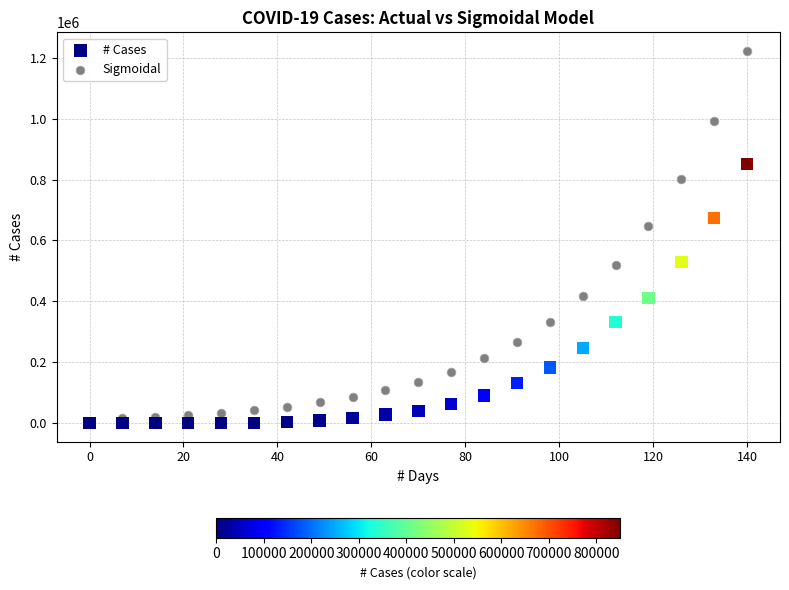

Across all series, what Y value is closest to 611351?

647417.4